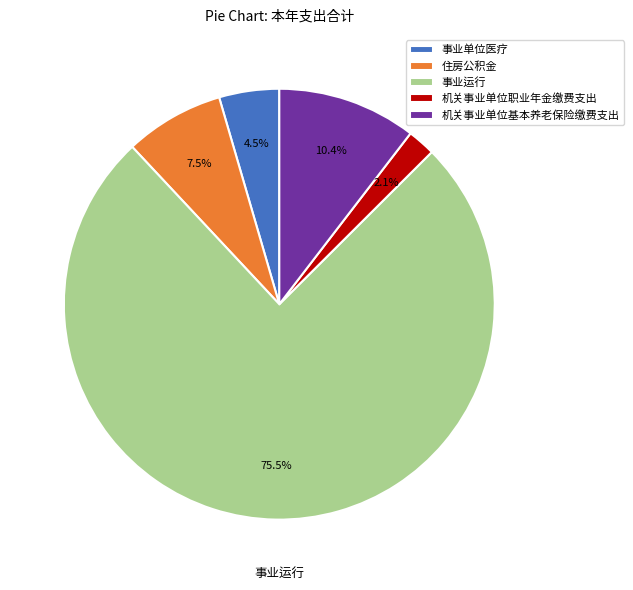

What is the ratio of the value at 住房公积金 to the value at 机关事业单位职业年金缴费支出?

3.6